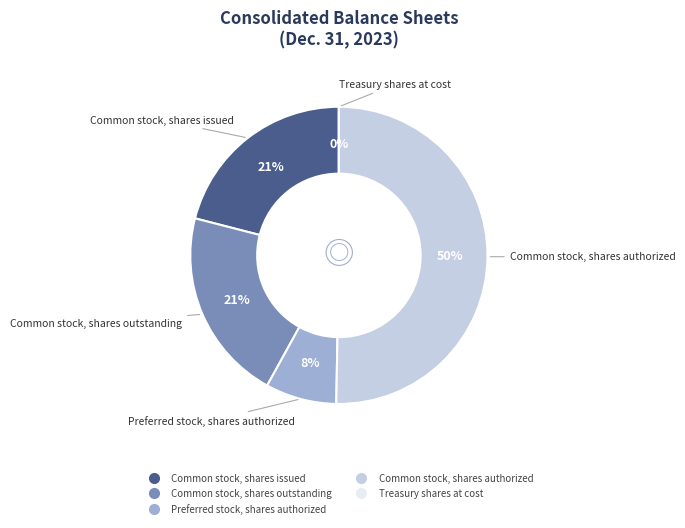

To the nearest percent, what portion does Common stock, shares outstanding represent?

21%